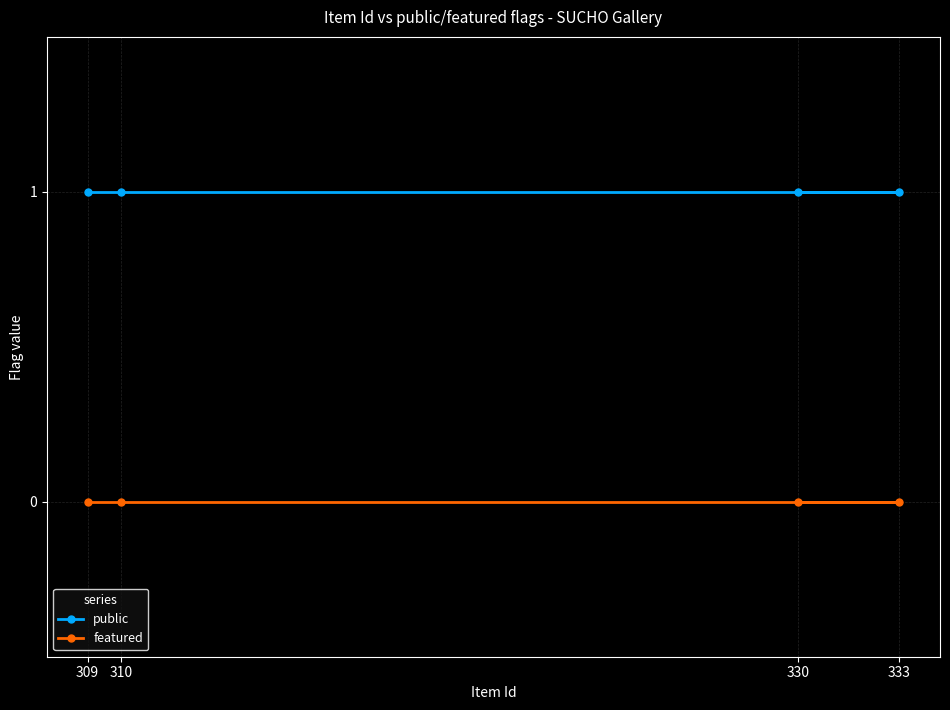

Is the value of public at 330 greater than the value of featured at 333?

Yes